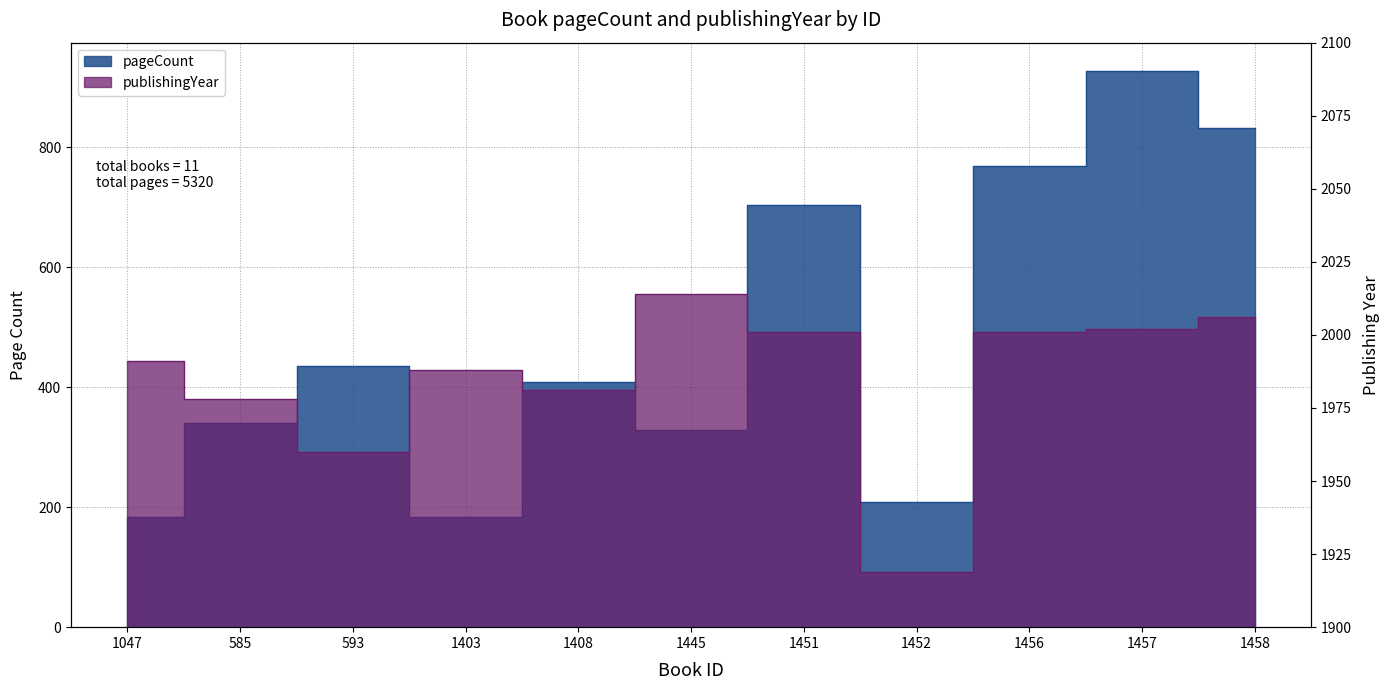

At which category does publishingYear reach its first local peak?

1403